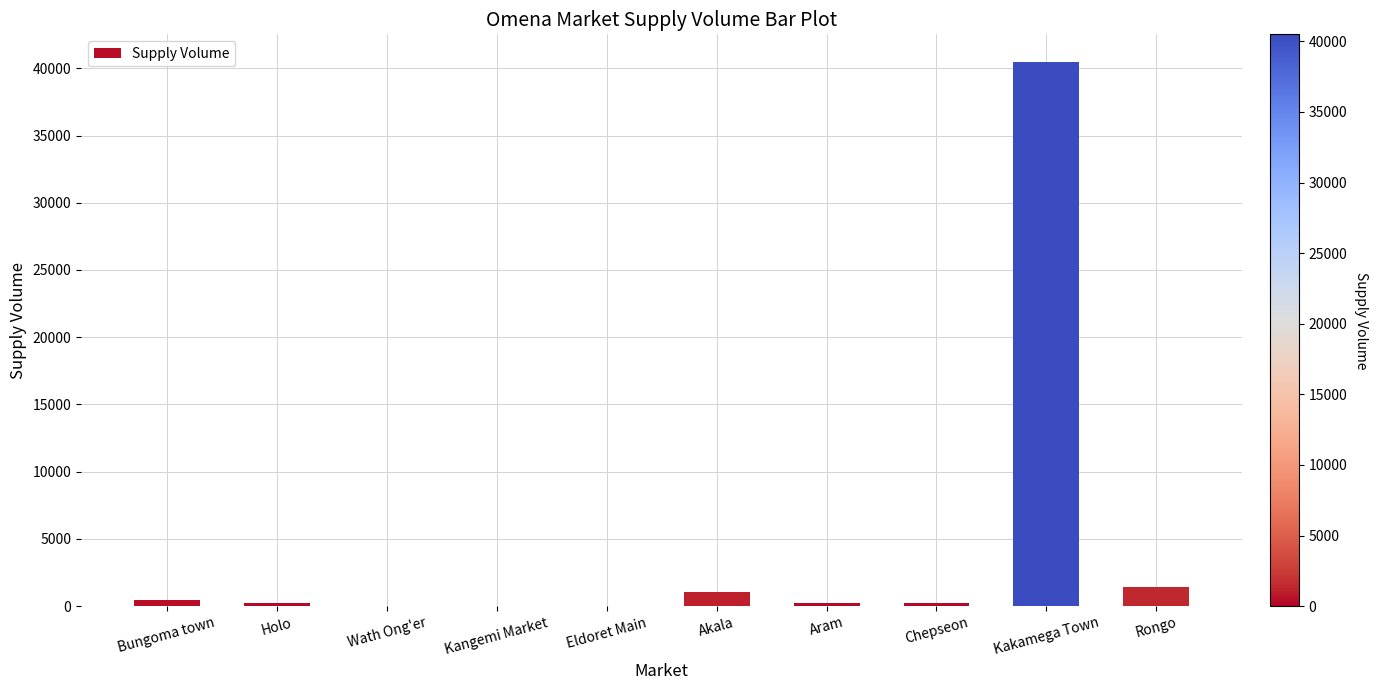

What is the maximum value shown in the chart?

40500